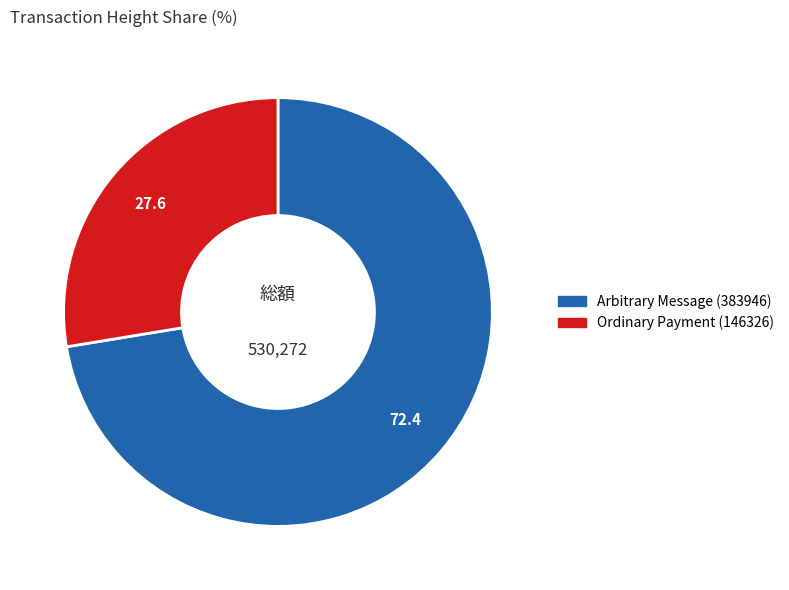

How many segments does this pie chart have?

2